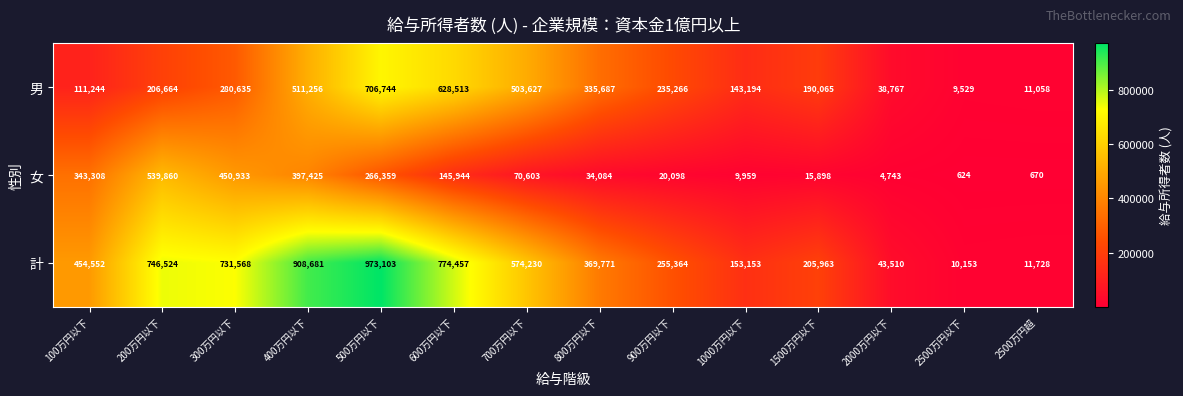

Count the number of data series in this chart.

3